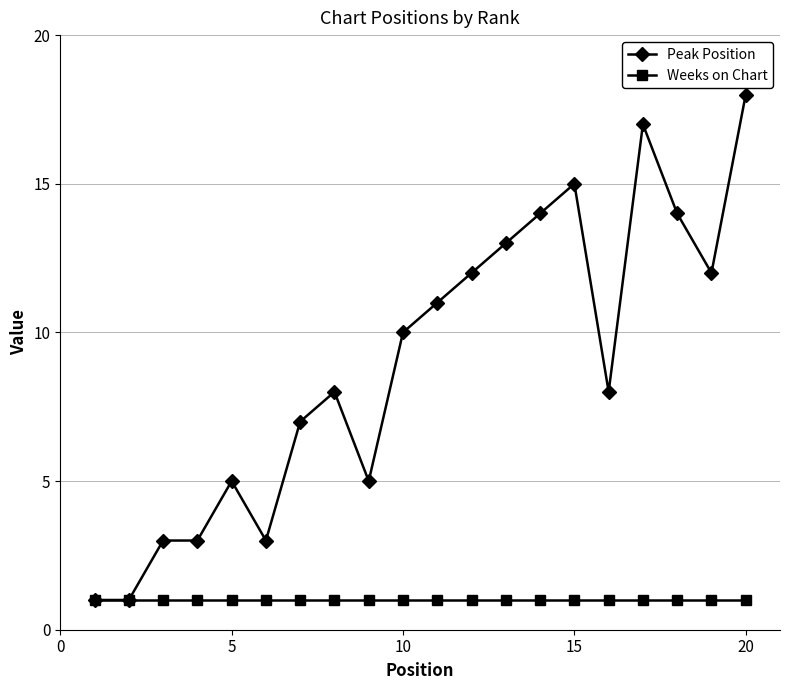

What is the maximum value for Peak Position?

18